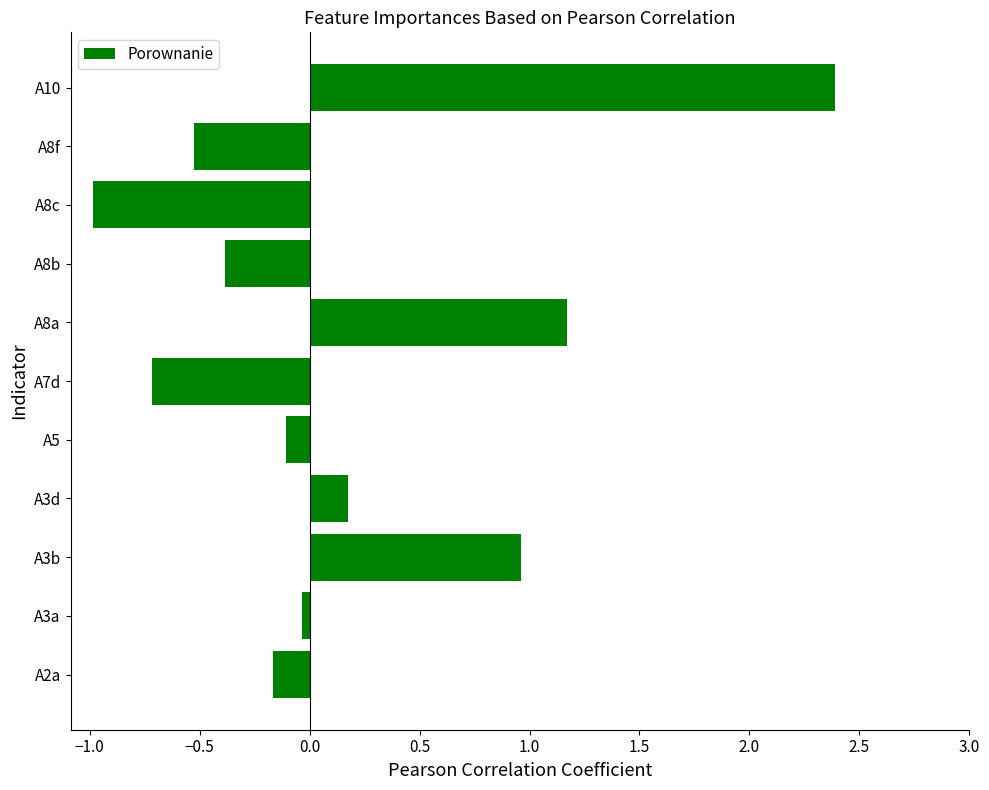

What is the change in value from A7d to A8a?

+1.9